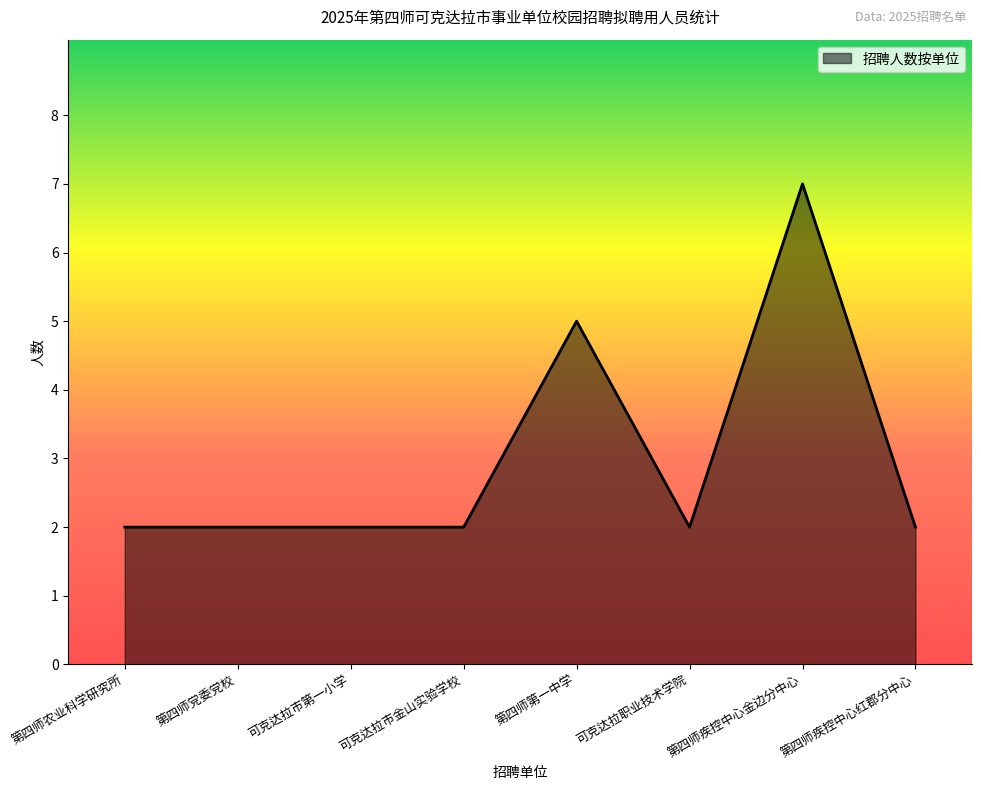

True or false: there are more than 0 points higher than both neighbors.

True